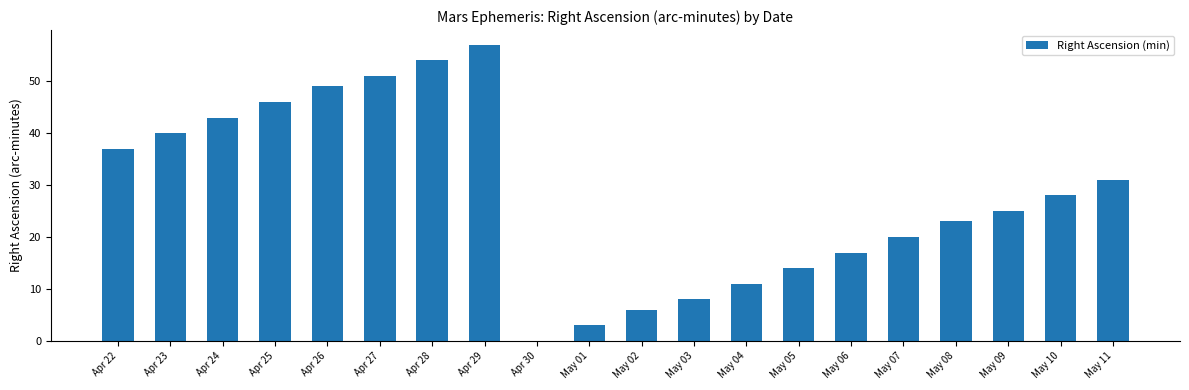

Which label corresponds to the largest value in the chart?

Apr 29